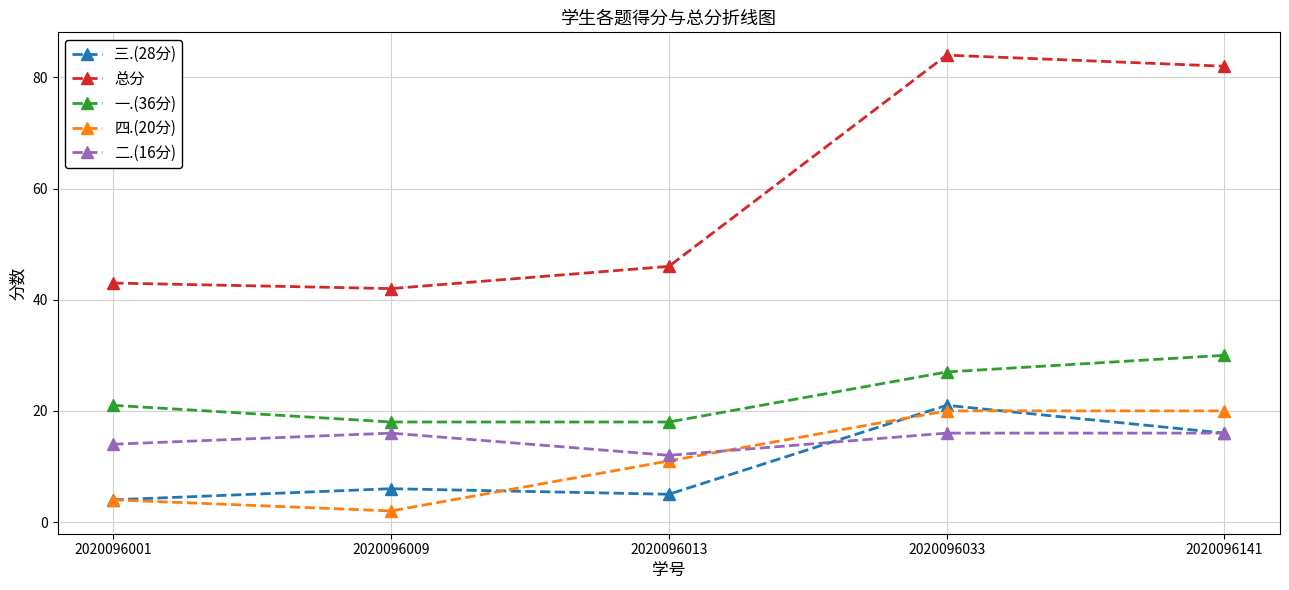

Between 2020096009 and 2020096033, which series saw the biggest shift?

总分